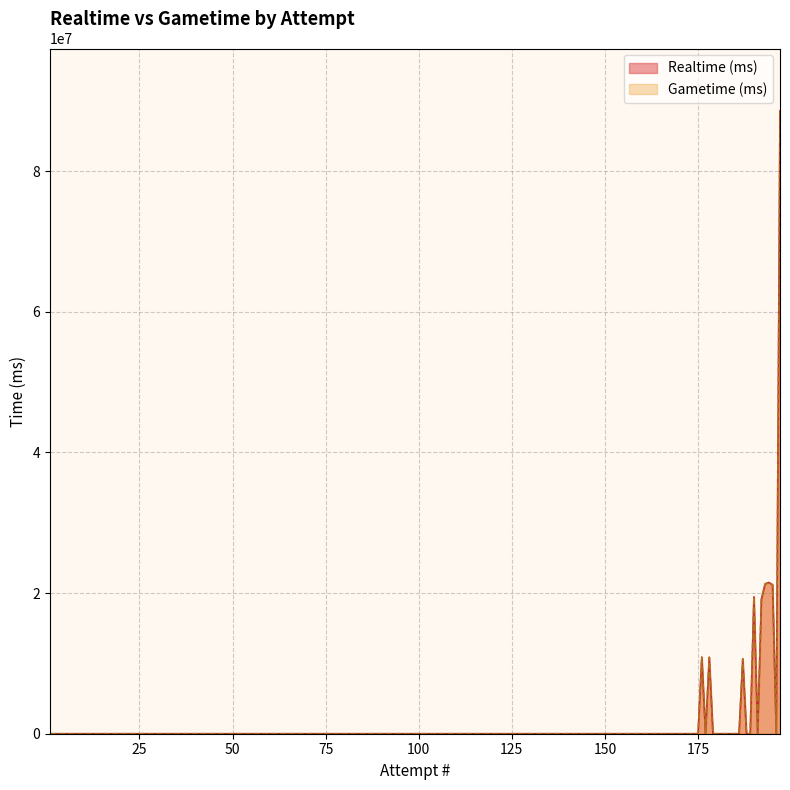

What is the average value of the Gametime (ms) series?

10630168